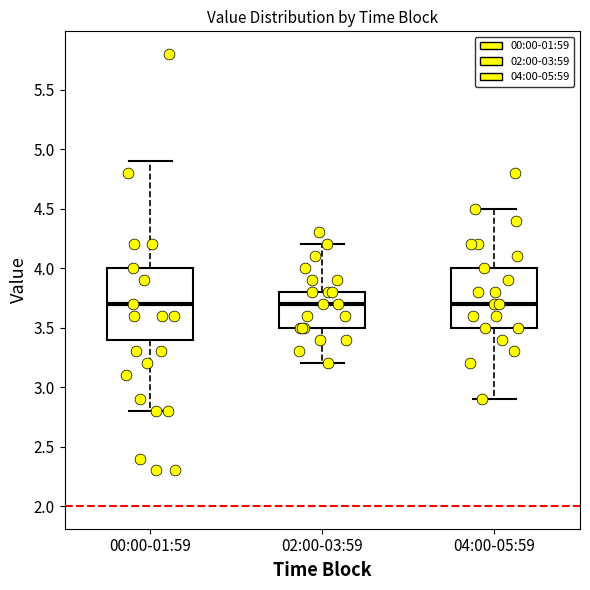

Comparing the boxes themselves (not the whiskers), which one is the tallest?

00:00-01:59